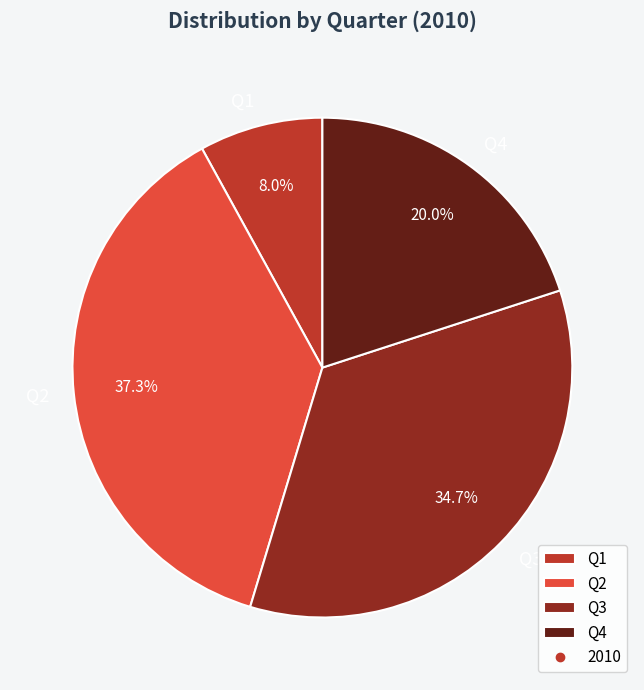

Rank the categories by value from highest to lowest.

Q2, Q3, Q4, Q1